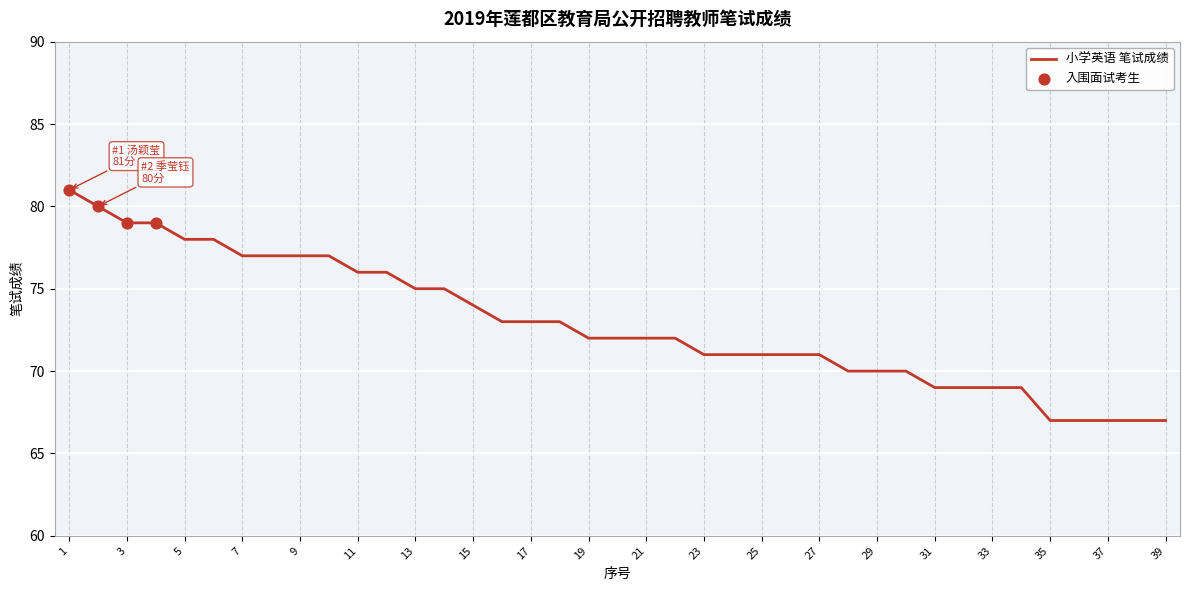

What is the maximum value shown in the chart?

81